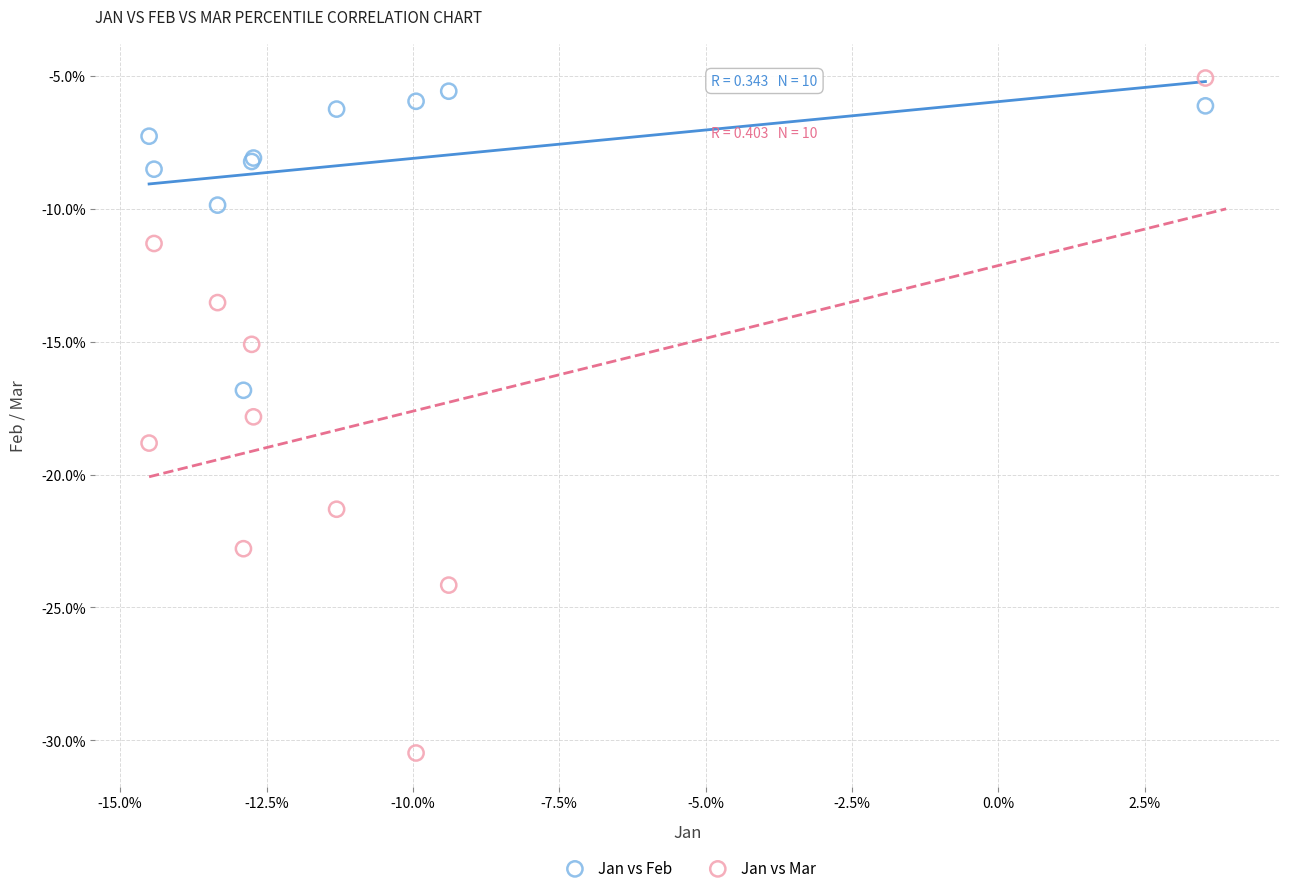

Which series contains the lowest Y value?

Jan vs Mar